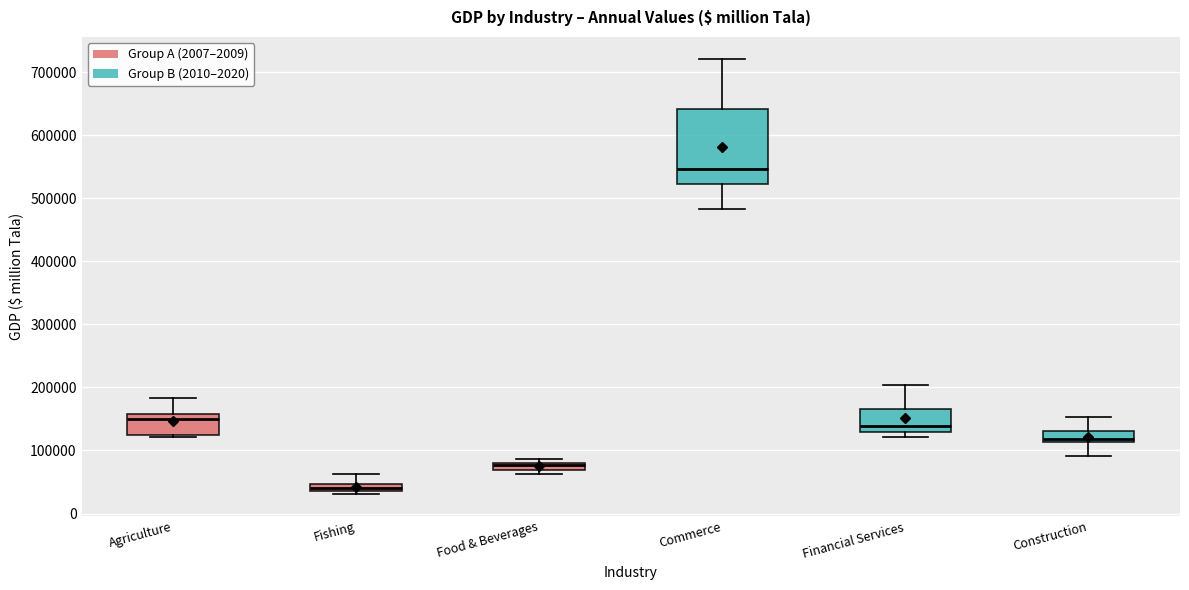

Where is the upper edge of the box for Food & Beverages on the y-axis? The values are not printed on the chart, so give them approximately, as read against the axis.

80000